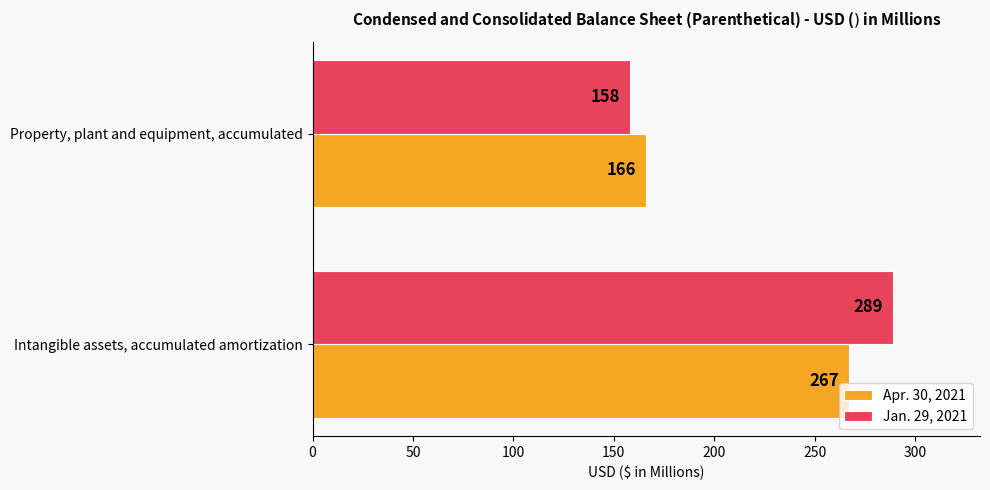

What is the difference between the Apr. 30, 2021 values at Intangible assets, accumulated amortization and Property, plant and equipment, accumulated?

101